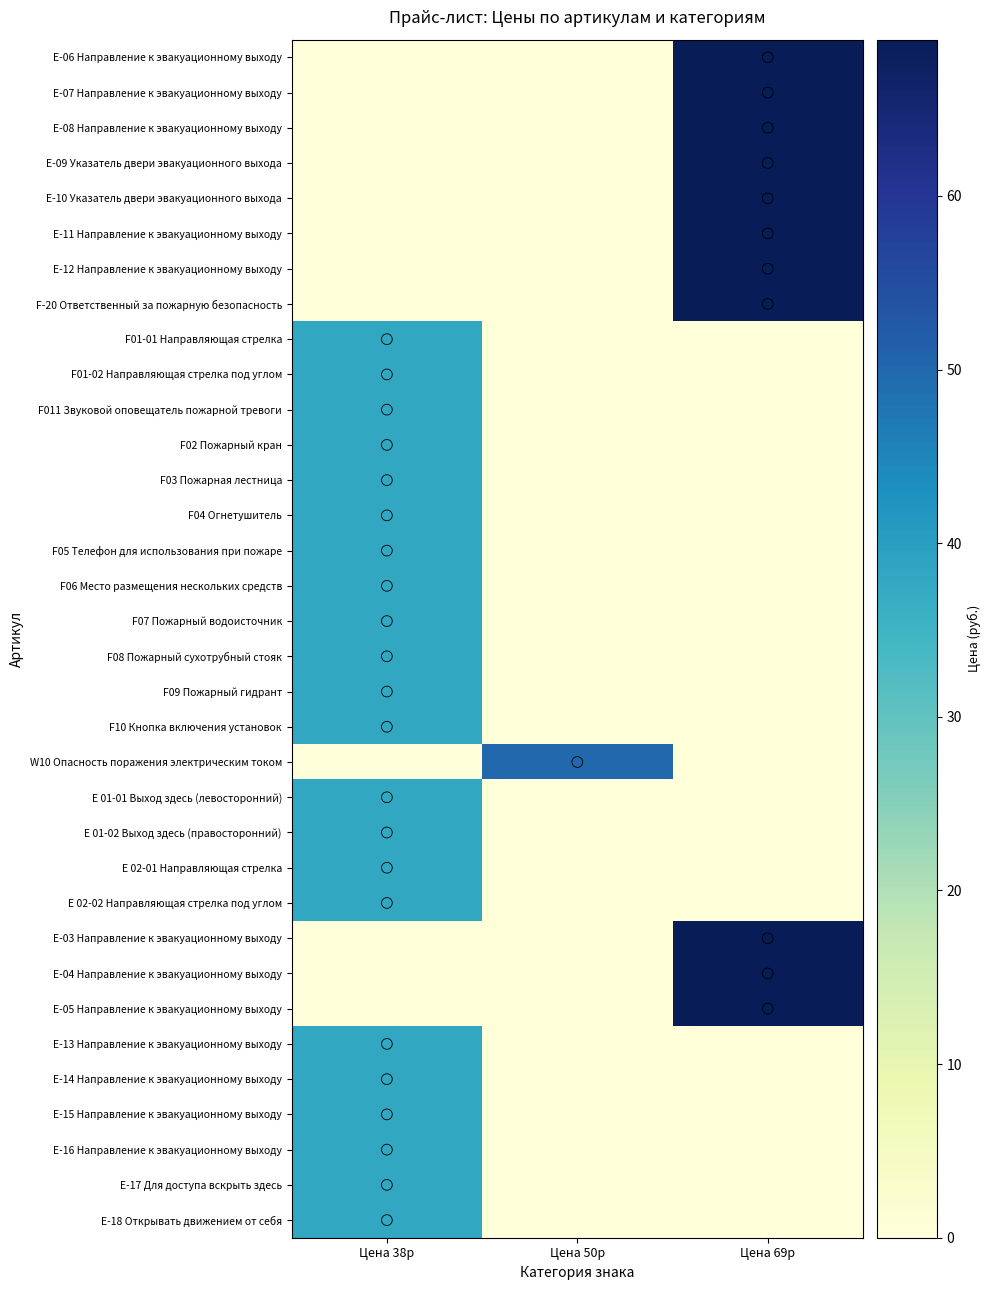

Reading left to right, transcribe all the data shown in this chart.

E-06 Направление к эвакуационному выходу: Цена 38р=0	Цена 50р=0	Цена 69р=69
E-07 Направление к эвакуационному выходу: Цена 38р=0	Цена 50р=0	Цена 69р=69
E-08 Направление к эвакуационному выходу: Цена 38р=0	Цена 50р=0	Цена 69р=69
E-09 Указатель двери эвакуационного выхода: Цена 38р=0	Цена 50р=0	Цена 69р=69
E-10 Указатель двери эвакуационного выхода: Цена 38р=0	Цена 50р=0	Цена 69р=69
E-11 Направление к эвакуационному выходу: Цена 38р=0	Цена 50р=0	Цена 69р=69
E-12 Направление к эвакуационному выходу: Цена 38р=0	Цена 50р=0	Цена 69р=69
F-20 Ответственный за пожарную безопасность: Цена 38р=0	Цена 50р=0	Цена 69р=69
F01-01 Направляющая стрелка: Цена 38р=38	Цена 50р=0	Цена 69р=0
F01-02 Направляющая стрелка под углом: Цена 38р=38	Цена 50р=0	Цена 69р=0
F011 Звуковой оповещатель пожарной тревоги: Цена 38р=38	Цена 50р=0	Цена 69р=0
F02 Пожарный кран: Цена 38р=38	Цена 50р=0	Цена 69р=0
F03 Пожарная лестница: Цена 38р=38	Цена 50р=0	Цена 69р=0
F04 Огнетушитель: Цена 38р=38	Цена 50р=0	Цена 69р=0
F05 Телефон для использования при пожаре: Цена 38р=38	Цена 50р=0	Цена 69р=0
F06 Место размещения нескольких средств: Цена 38р=38	Цена 50р=0	Цена 69р=0
F07 Пожарный водоисточник: Цена 38р=38	Цена 50р=0	Цена 69р=0
F08 Пожарный сухотрубный стояк: Цена 38р=38	Цена 50р=0	Цена 69р=0
F09 Пожарный гидрант: Цена 38р=38	Цена 50р=0	Цена 69р=0
F10 Кнопка включения установок: Цена 38р=38	Цена 50р=0	Цена 69р=0
W10 Опасность поражения электрическим током: Цена 38р=0	Цена 50р=50	Цена 69р=0
Е 01-01 Выход здесь (левосторонний): Цена 38р=38	Цена 50р=0	Цена 69р=0
Е 01-02 Выход здесь (правосторонний): Цена 38р=38	Цена 50р=0	Цена 69р=0
Е 02-01 Направляющая стрелка: Цена 38р=38	Цена 50р=0	Цена 69р=0
Е 02-02 Направляющая стрелка под углом: Цена 38р=38	Цена 50р=0	Цена 69р=0
Е-03 Направление к эвакуационному выходу: Цена 38р=0	Цена 50р=0	Цена 69р=69
Е-04 Направление к эвакуационному выходу: Цена 38р=0	Цена 50р=0	Цена 69р=69
Е-05 Направление к эвакуационному выходу: Цена 38р=0	Цена 50р=0	Цена 69р=69
Е-13 Направление к эвакуационному выходу: Цена 38р=38	Цена 50р=0	Цена 69р=0
Е-14 Направление к эвакуационному выходу: Цена 38р=38	Цена 50р=0	Цена 69р=0
Е-15 Направление к эвакуационному выходу: Цена 38р=38	Цена 50р=0	Цена 69р=0
Е-16 Направление к эвакуационному выходу: Цена 38р=38	Цена 50р=0	Цена 69р=0
Е-17 Для доступа вскрыть здесь: Цена 38р=38	Цена 50р=0	Цена 69р=0
Е-18 Открывать движением от себя: Цена 38р=38	Цена 50р=0	Цена 69р=0